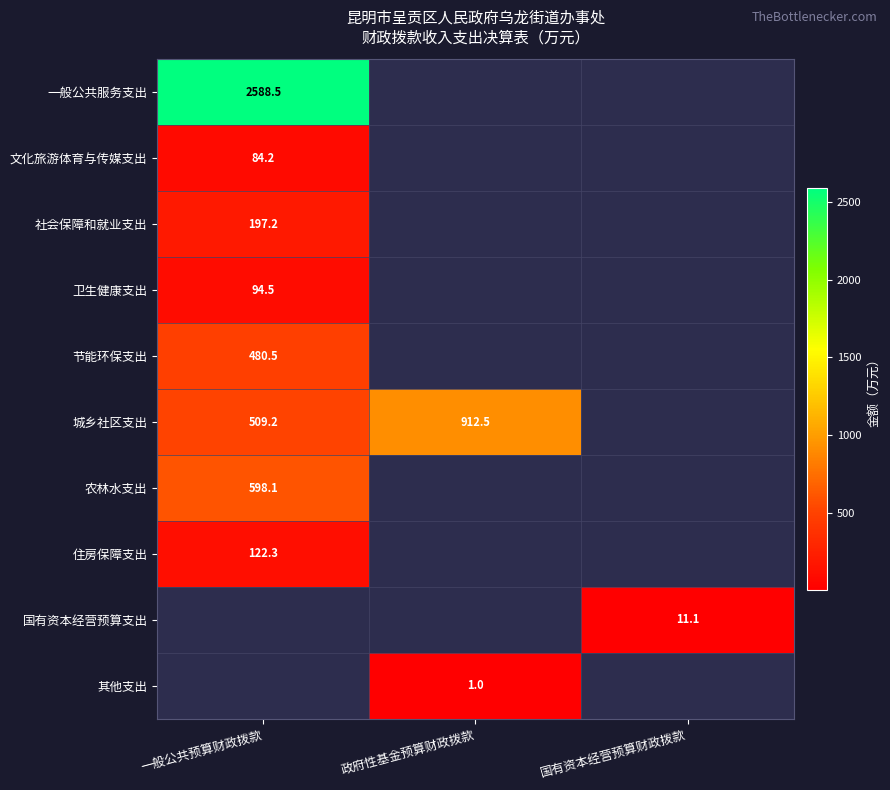

At how many categories does at least one series exceed 1513?

1